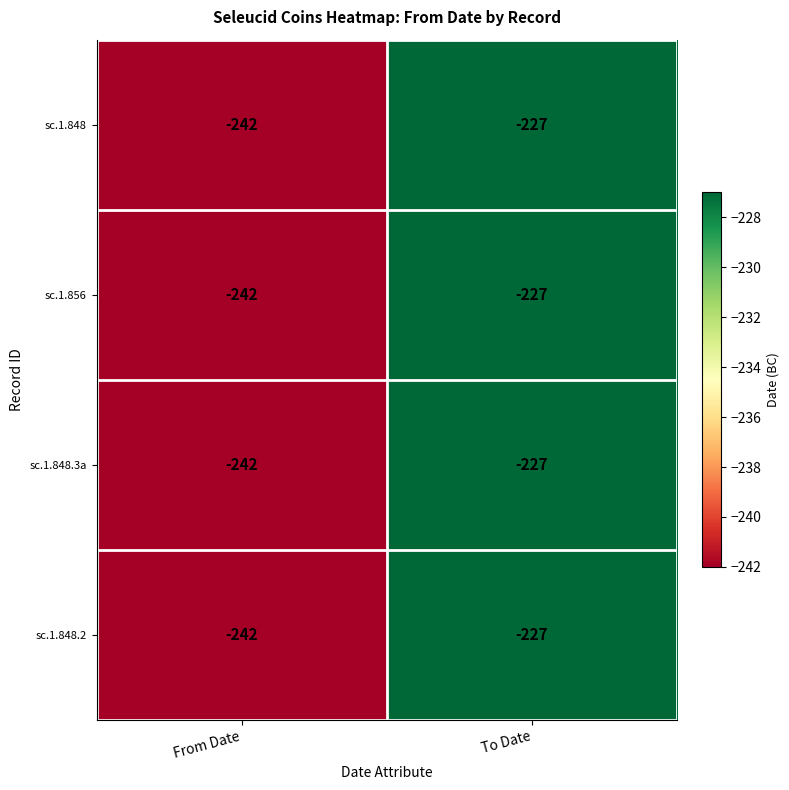

What value does the sc.1.848.3a series have at From Date, to the nearest 10?

-240